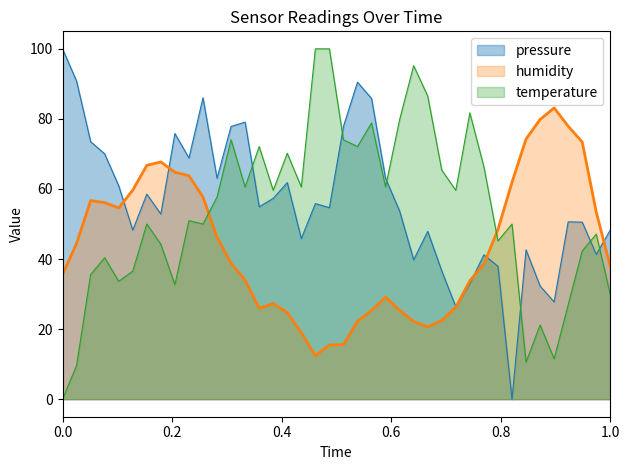

How many interior local peaks does the pressure series have?

11